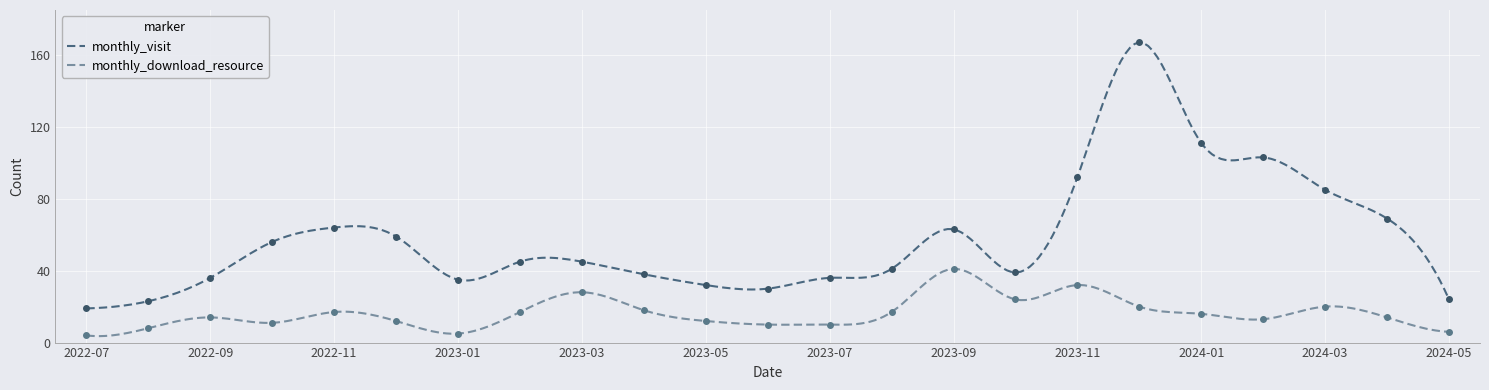

What is the total value across all series at 2022-08?

31